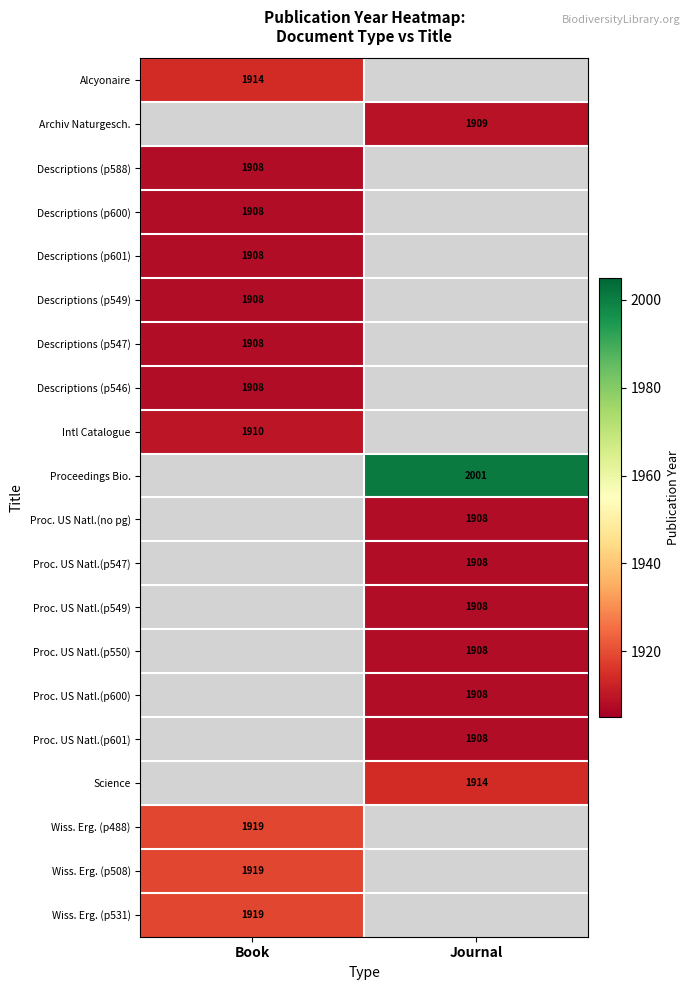

At how many categories does at least one series exceed 1912?

2